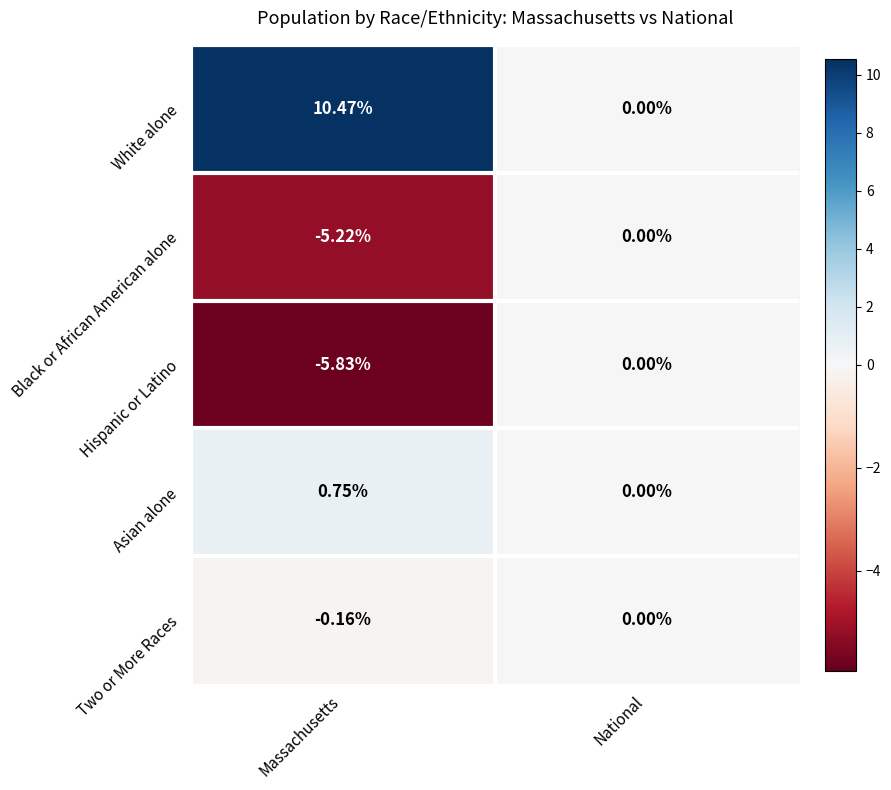

List the labels in order of Hispanic or Latino value, smallest first.

Massachusetts, National